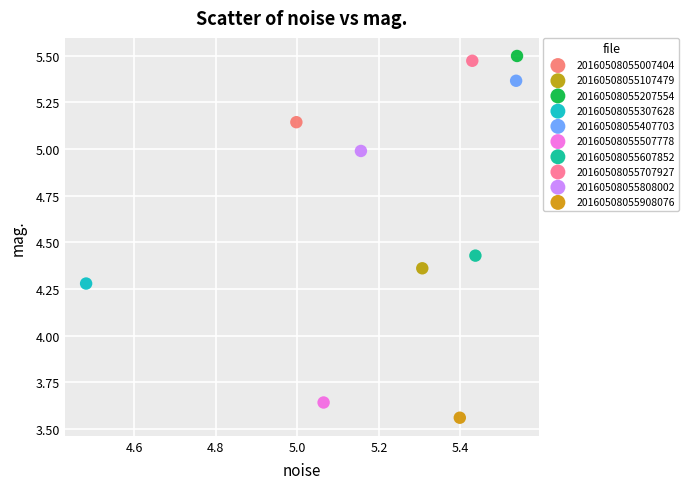

What are all the series names shown in the legend?

20160508055007404, 20160508055107479, 20160508055207554, 20160508055307628, 20160508055407703, 20160508055507778, 20160508055607852, 20160508055707927, 20160508055808002, 20160508055908076